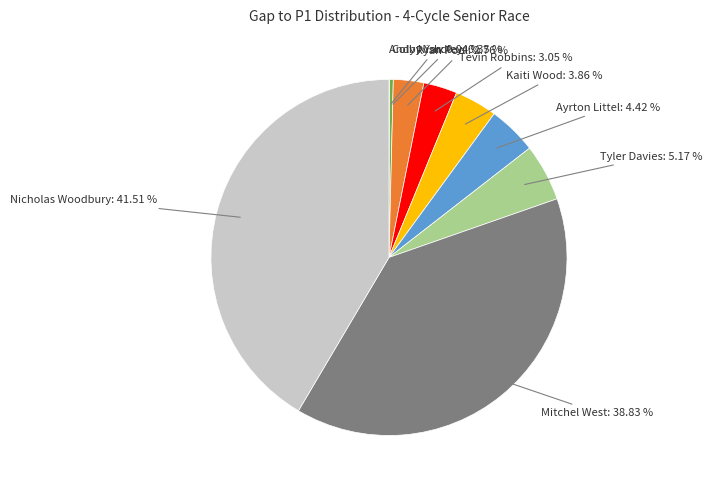

What percentage is the Nicholas Woodbury slice, to the nearest percent?

42%